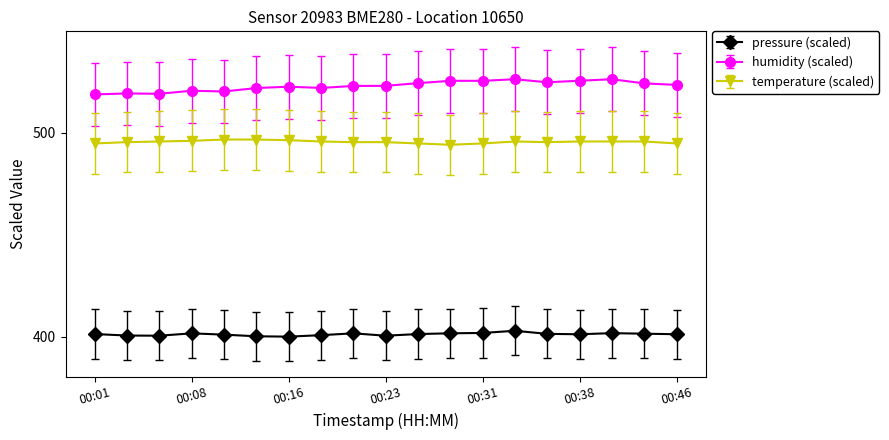

What is the difference between the maximum and minimum values in the humidity (scaled) series?

7.4